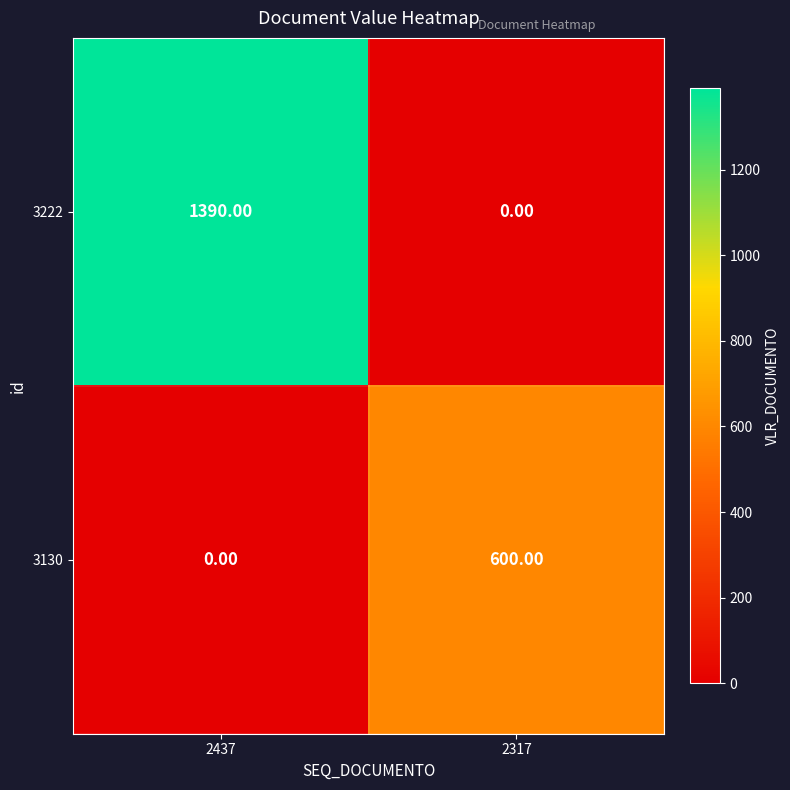

Rank the series by their maximum value, from lowest to highest.

3130, 3222